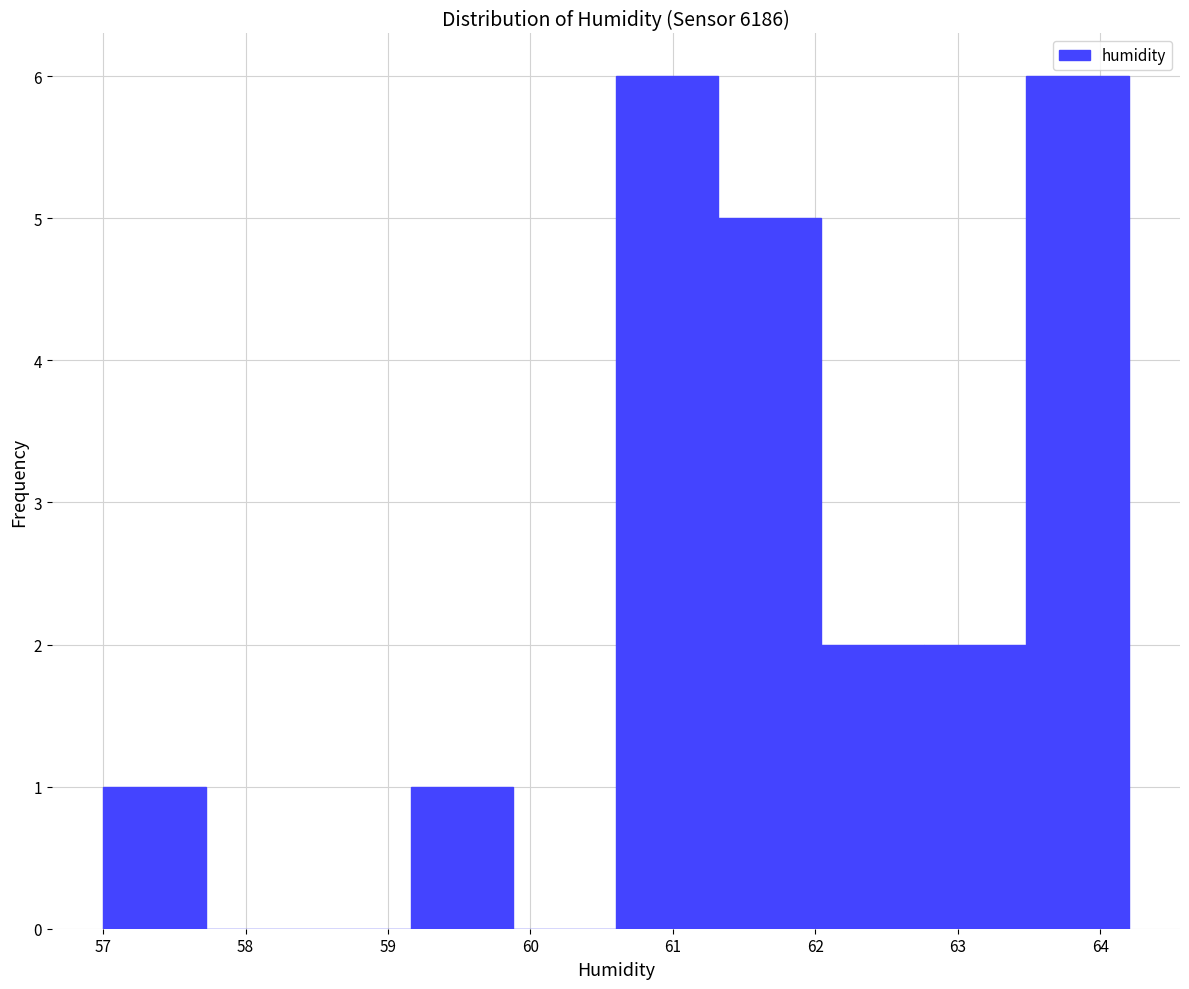

Reading left to right, transcribe this chart: for each bar, give the range it covers on the x-axis and its height. Neither the bar edges nor the heights are printed on the chart, so give them approximately, as read against the axes.

57.00 to 57.72: 1
57.72 to 58.44: 0
58.44 to 59.16: 0
59.16 to 59.88: 1
59.88 to 60.60: 0
60.60 to 61.32: 6
61.32 to 62.04: 5
62.04 to 62.76: 2
62.76 to 63.48: 2
63.48 to 64.20: 6